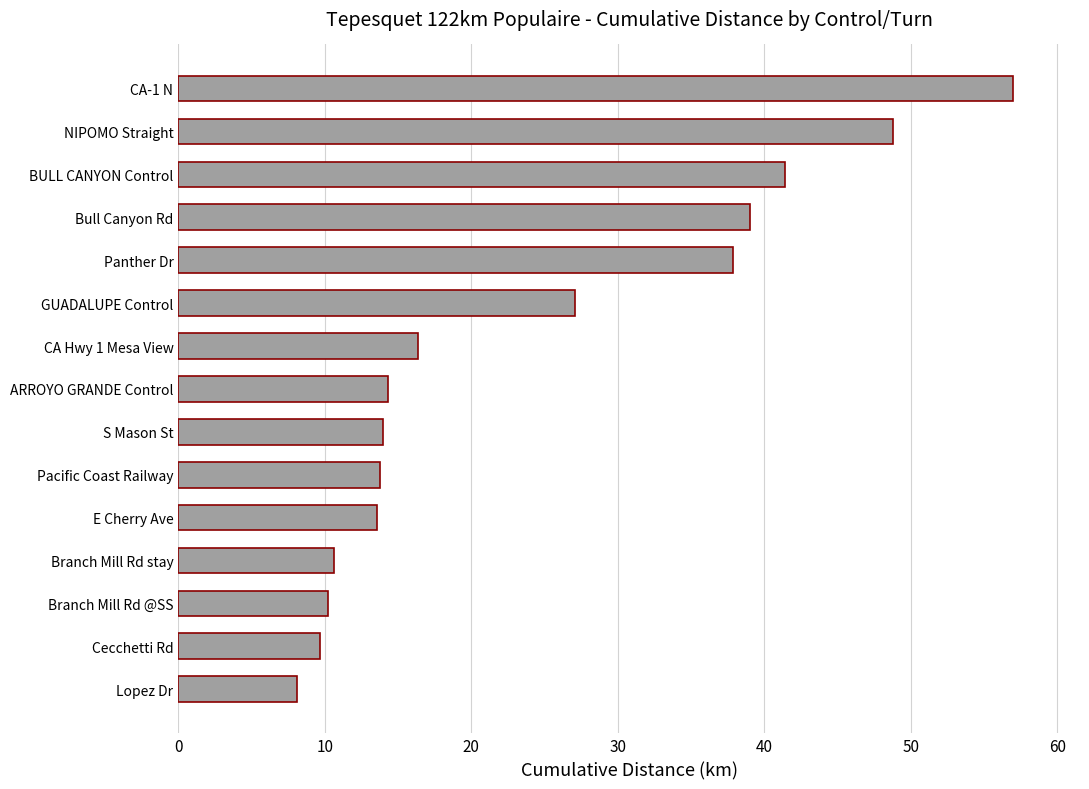

What is the greatest value displayed?

57.0